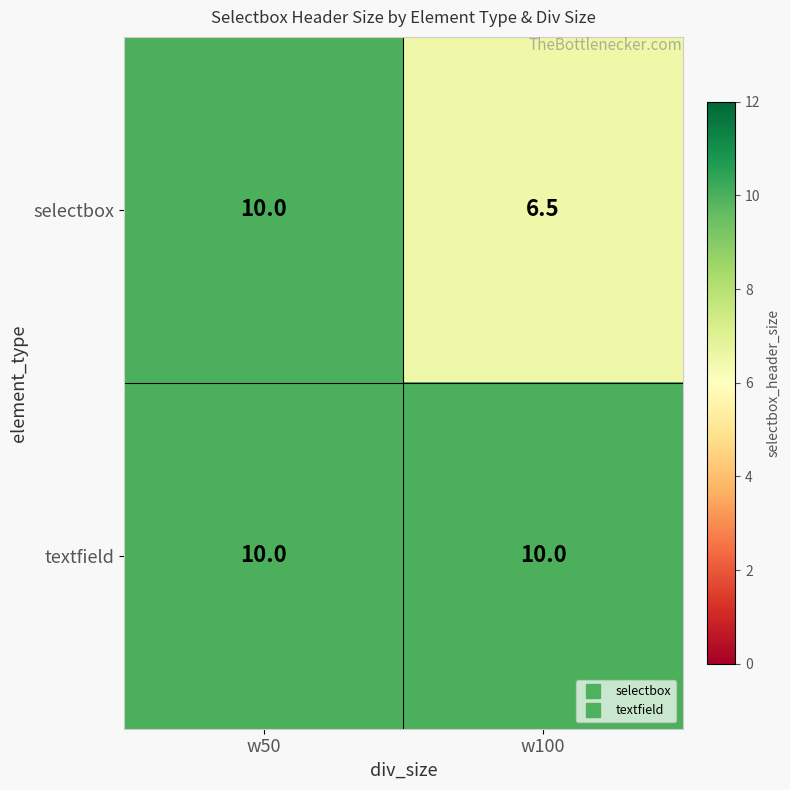

Is it true that textfield equals 3.4 at w100?

False